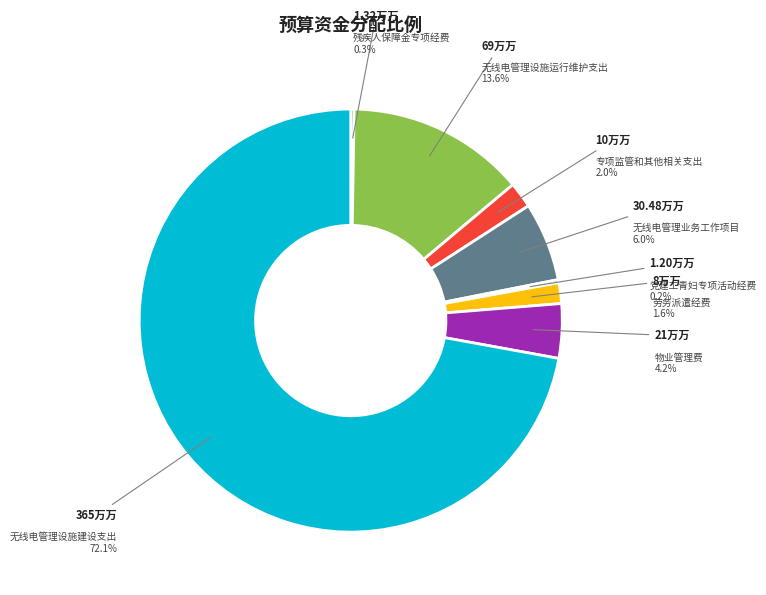

True or false: 劳务派遣经费 accounts for 11% of the total.

False